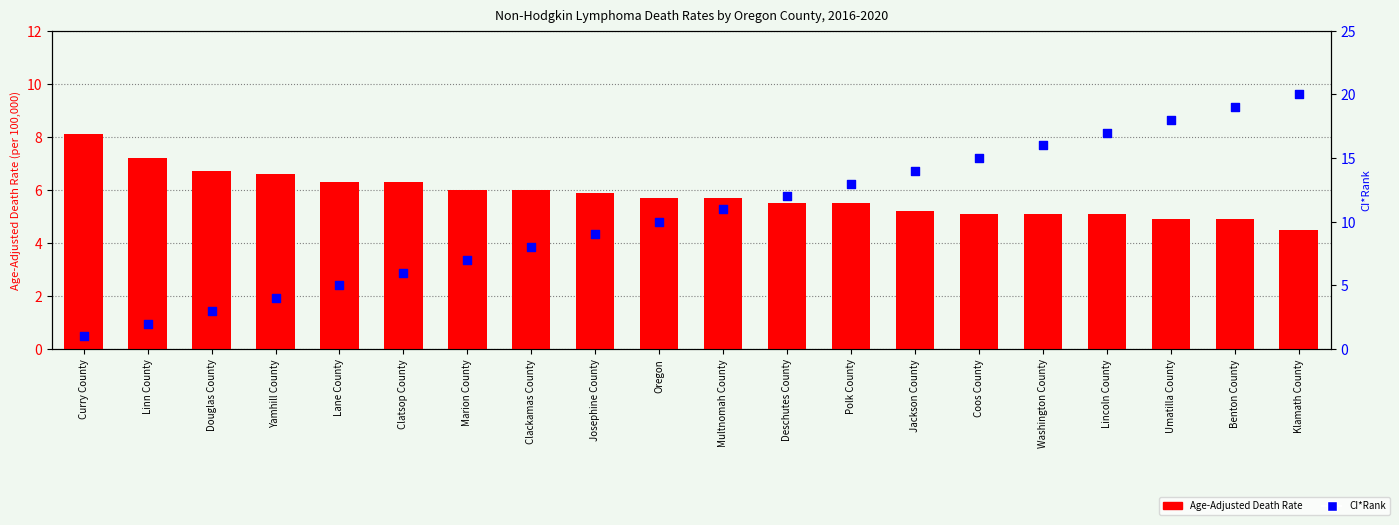

At which category is the sum across all series the highest?

Klamath County